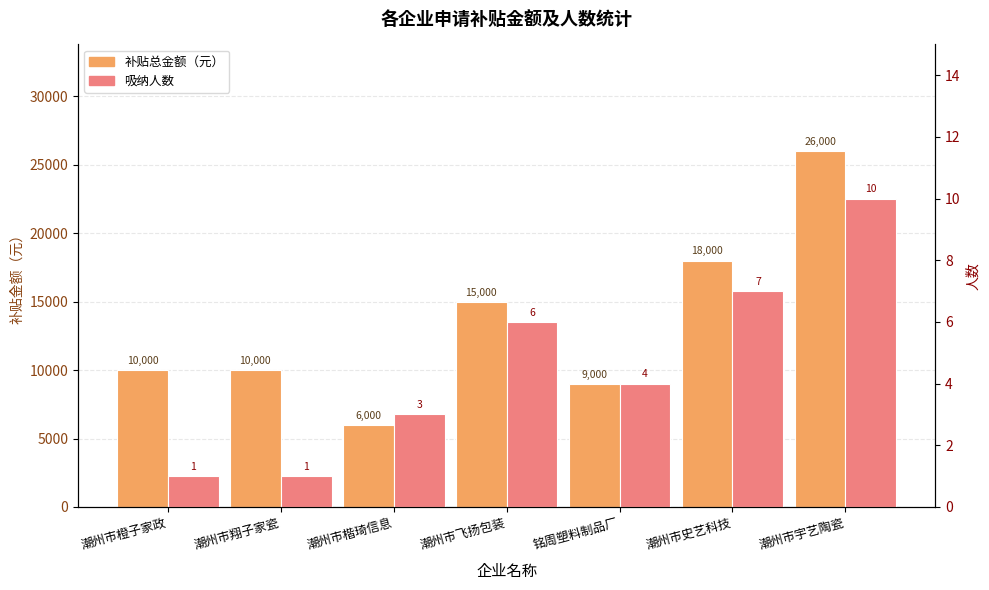

Are the bars horizontal?

No